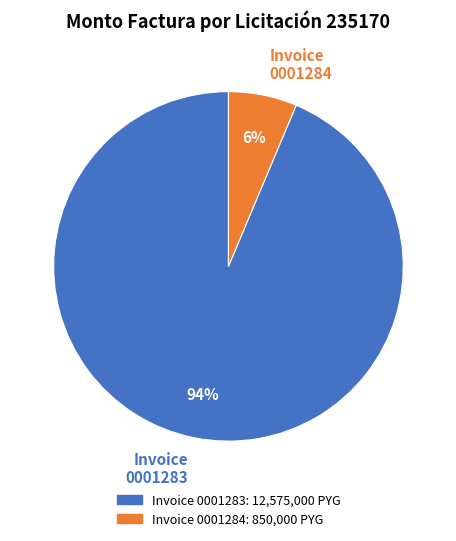

Between Invoice 0001284 and Invoice 0001283, which is larger?

Invoice 0001283